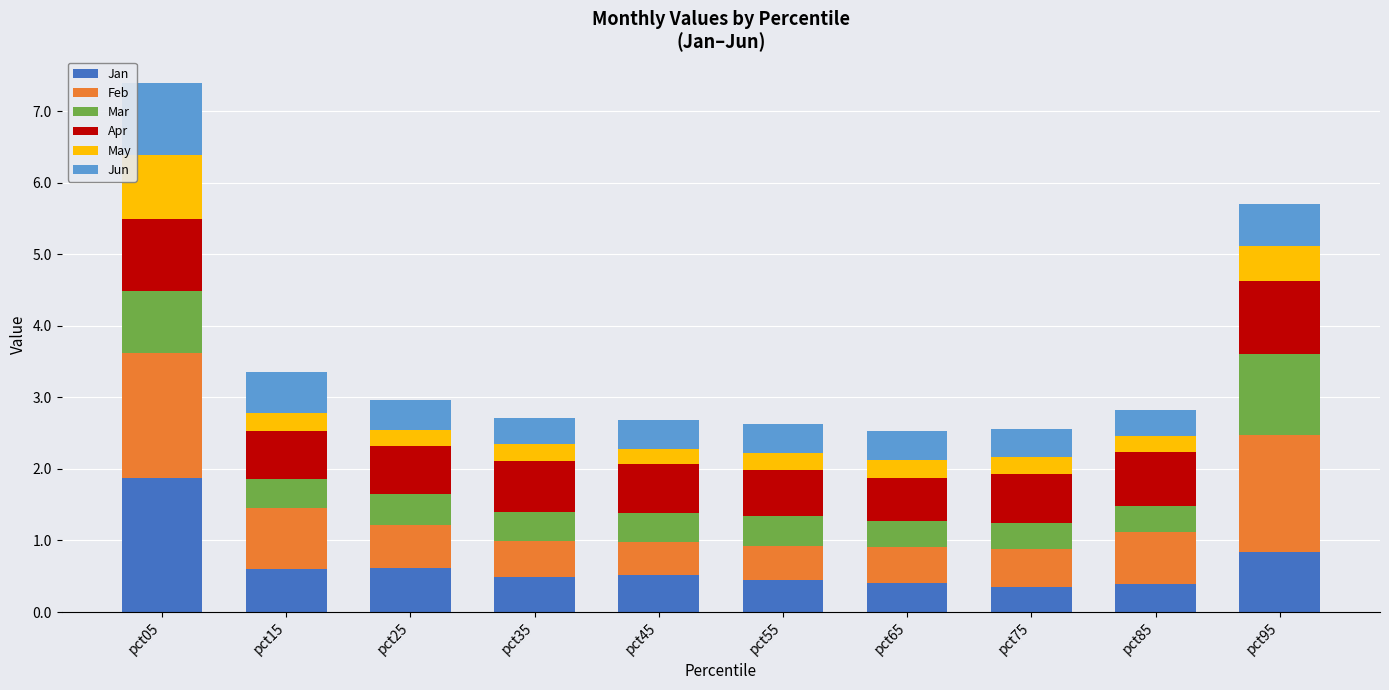

What is the lowest value of the Jan series?

0.4